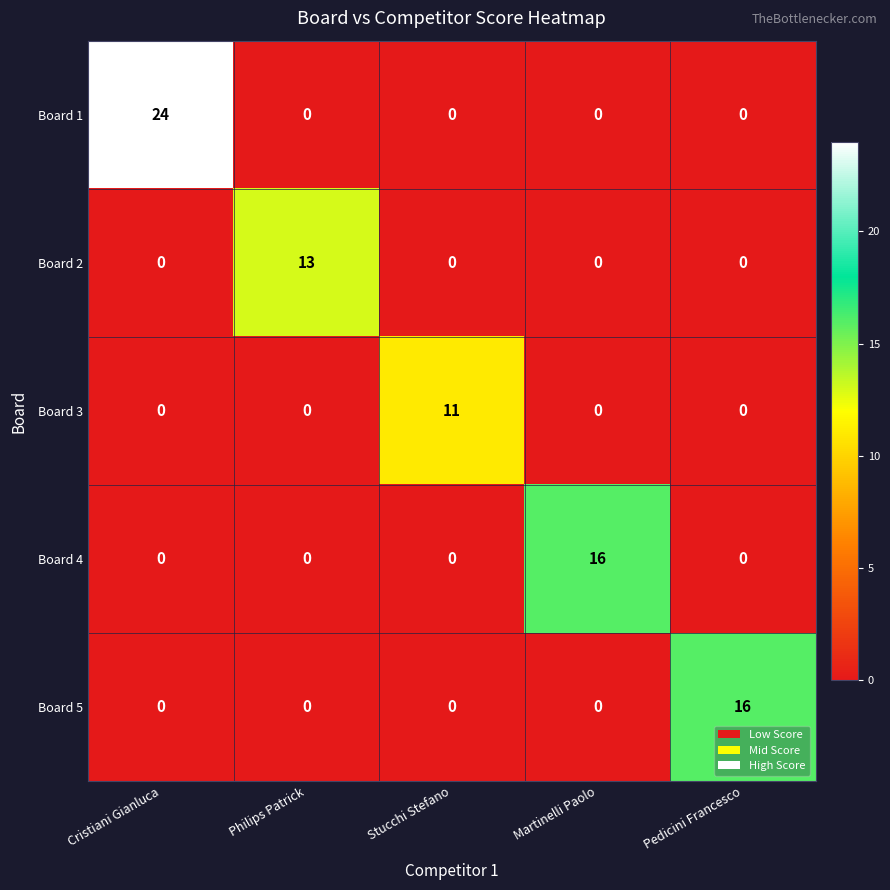

Reading right to left, list all the values displayed in this chart.

Board 1: Pedicini Francesco=0	Martinelli Paolo=0	Stucchi Stefano=0	Philips Patrick=0	Cristiani Gianluca=24
Board 2: Pedicini Francesco=0	Martinelli Paolo=0	Stucchi Stefano=0	Philips Patrick=13	Cristiani Gianluca=0
Board 3: Pedicini Francesco=0	Martinelli Paolo=0	Stucchi Stefano=11	Philips Patrick=0	Cristiani Gianluca=0
Board 4: Pedicini Francesco=0	Martinelli Paolo=16	Stucchi Stefano=0	Philips Patrick=0	Cristiani Gianluca=0
Board 5: Pedicini Francesco=16	Martinelli Paolo=0	Stucchi Stefano=0	Philips Patrick=0	Cristiani Gianluca=0